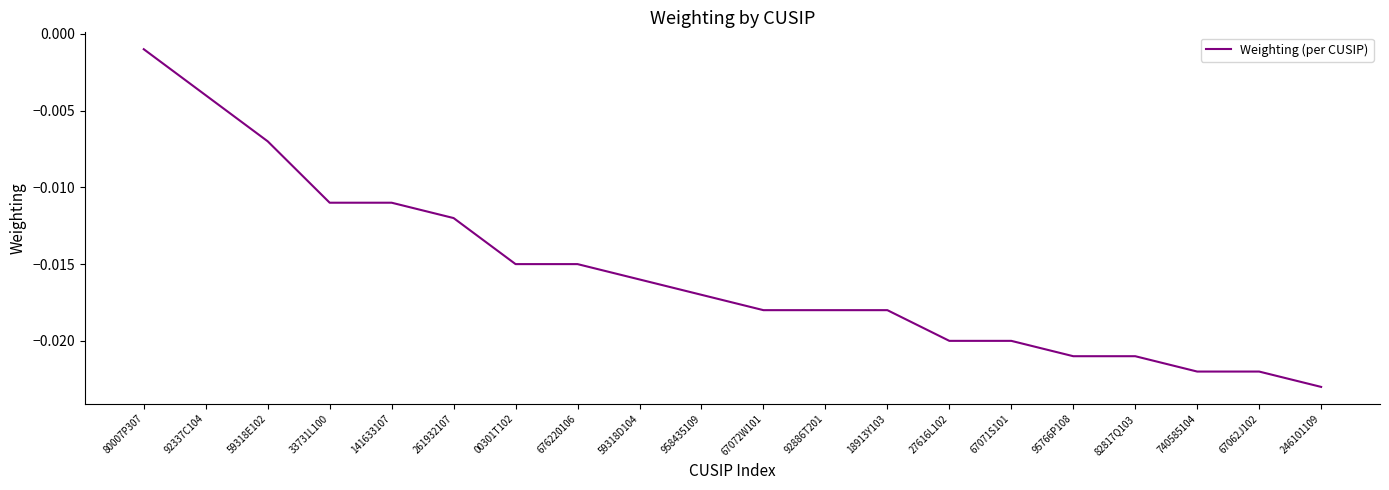

At which category does the chart reach its minimum across all series?

246101109